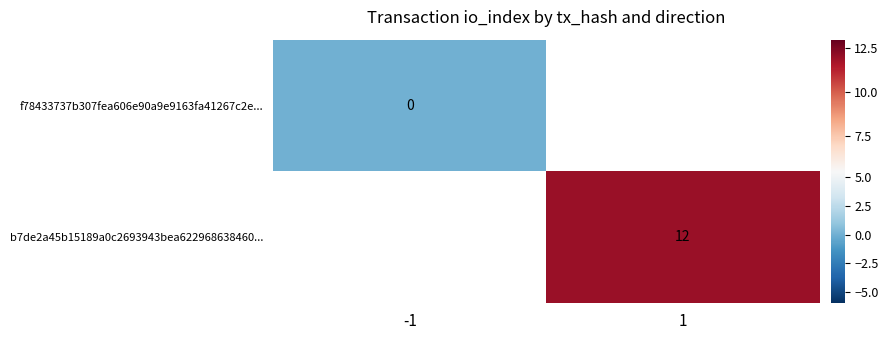

Rank the series by their average value, from lowest to highest.

f78433737b307fea606e90a9e9163fa41267c2e..., b7de2a45b15189a0c2693943bea622968638460...